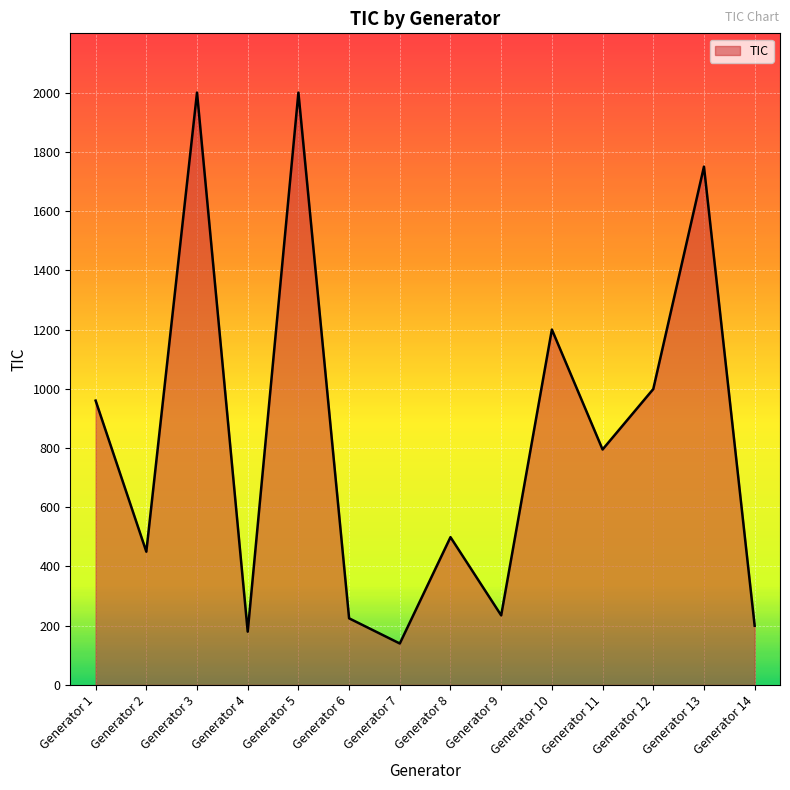

True or false: there are more than 1 points higher than both neighbors.

True